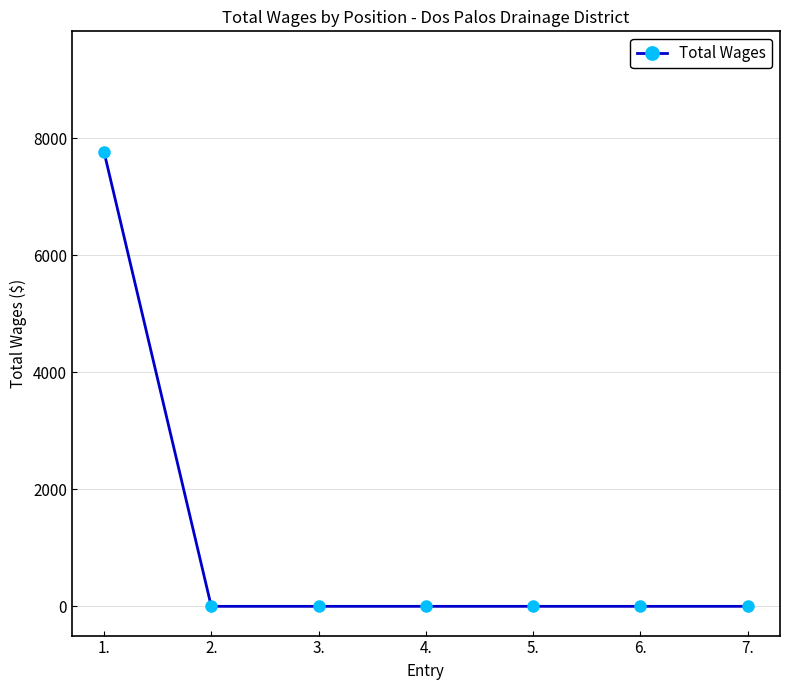

True or false: the data shows 3036 at 7..

False